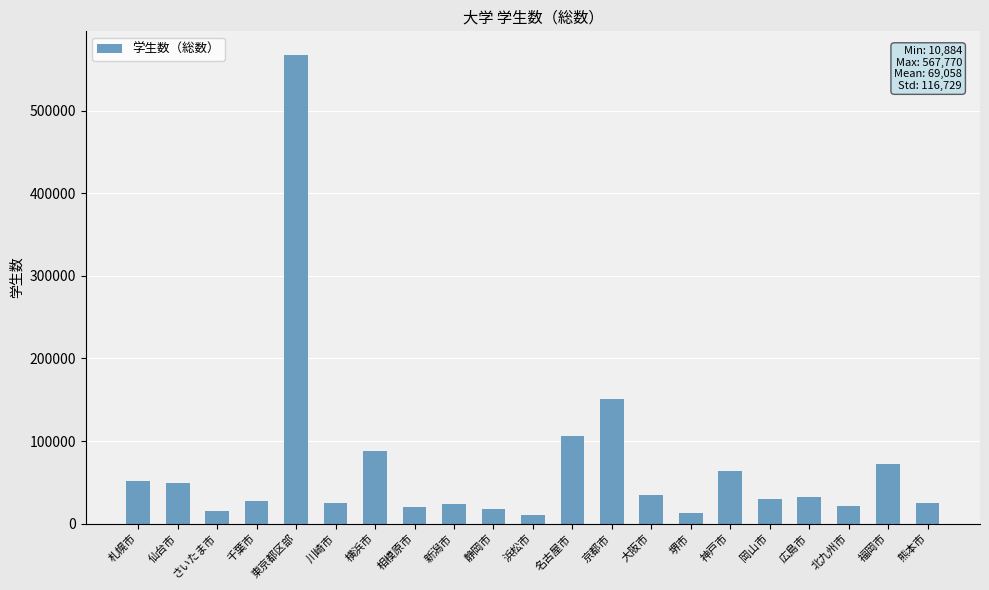

What is the greatest value displayed?

567770